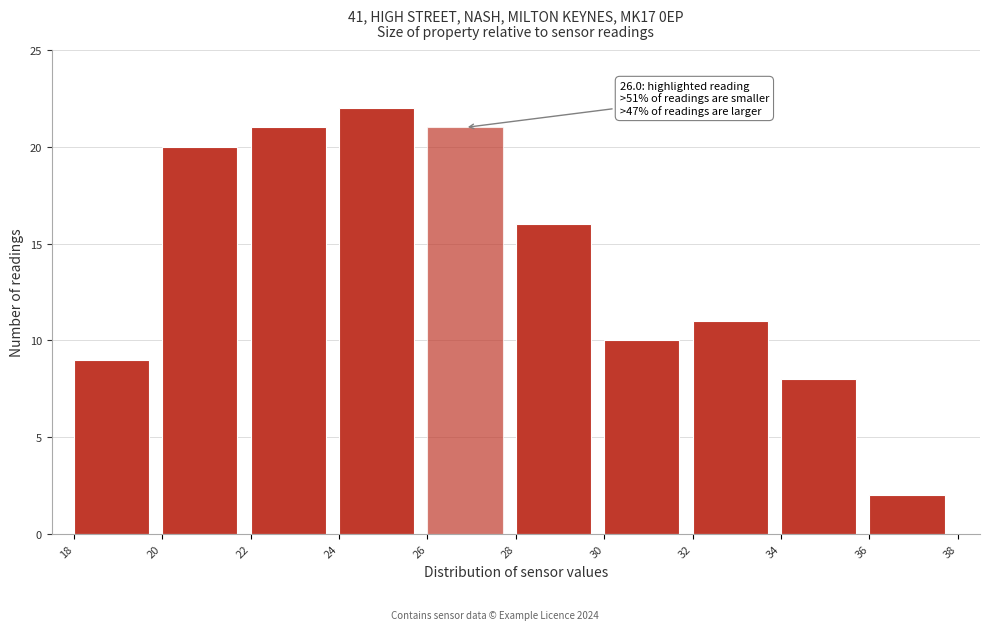

Over which range of the x-axis is the bar tallest?

24 to 26